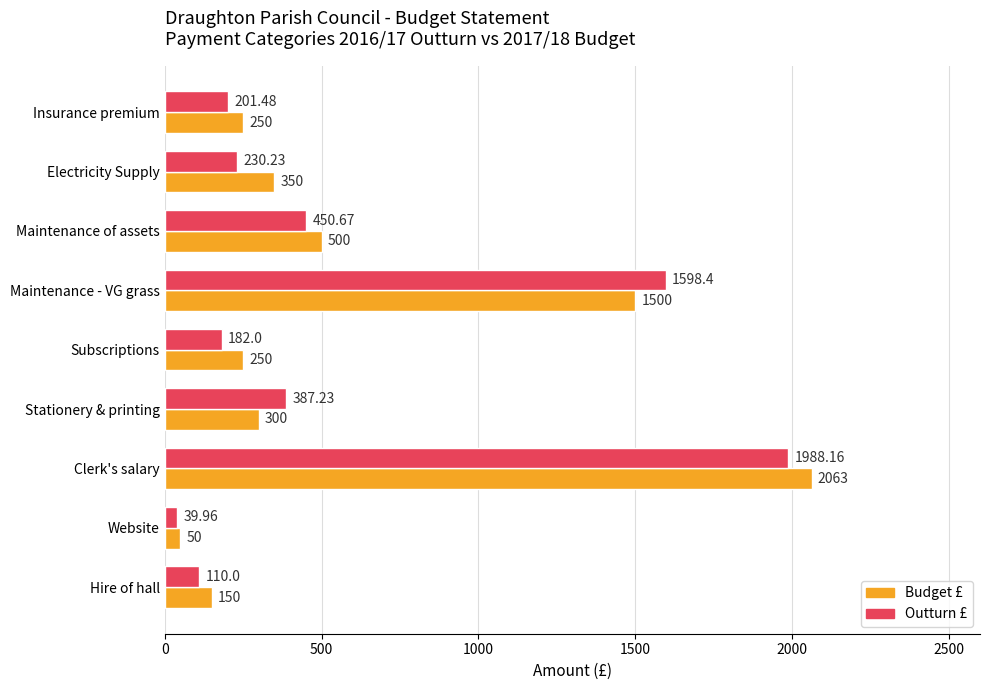

At which label is Outturn £ closest to 1014?

Maintenance of assets